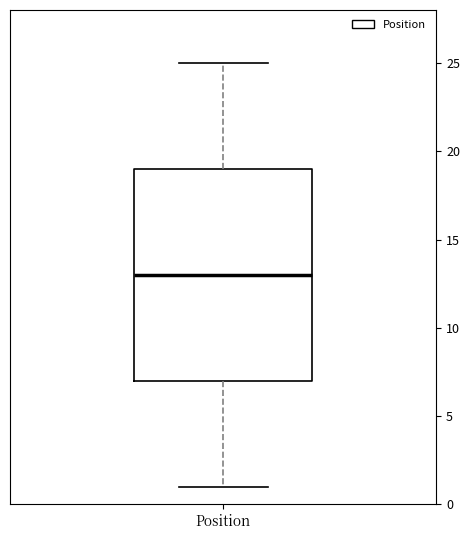

Transcribe this box plot: give where the median line is, the range the box spans, and where the two whiskers end, as read against the y-axis. The values are not printed on the chart, so give them approximately, as read against the axis.

median 13, box 7 to 19, whiskers 1 to 25